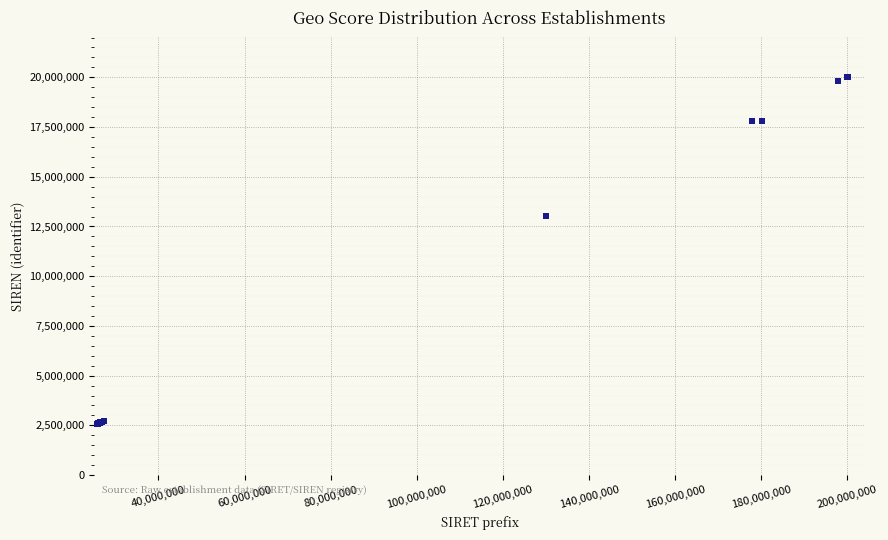

What Y value in the scatter plot is closest to 11287018?

13002591